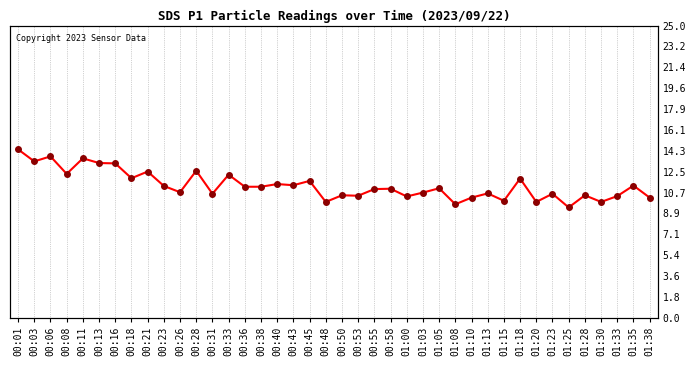

What is the difference between the maximum and minimum values?

5.0